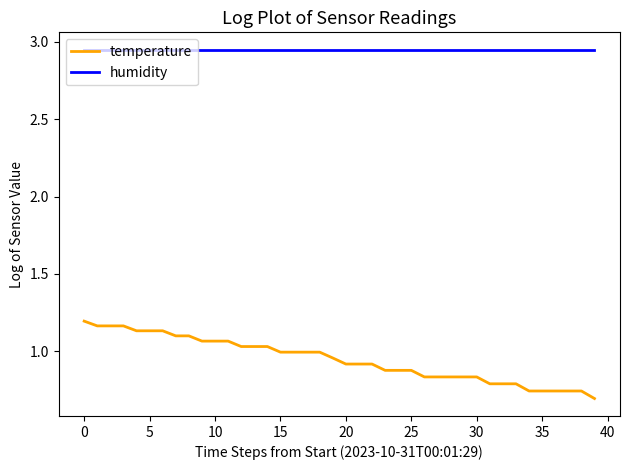

At how many categories does at least one series exceed 1?

40